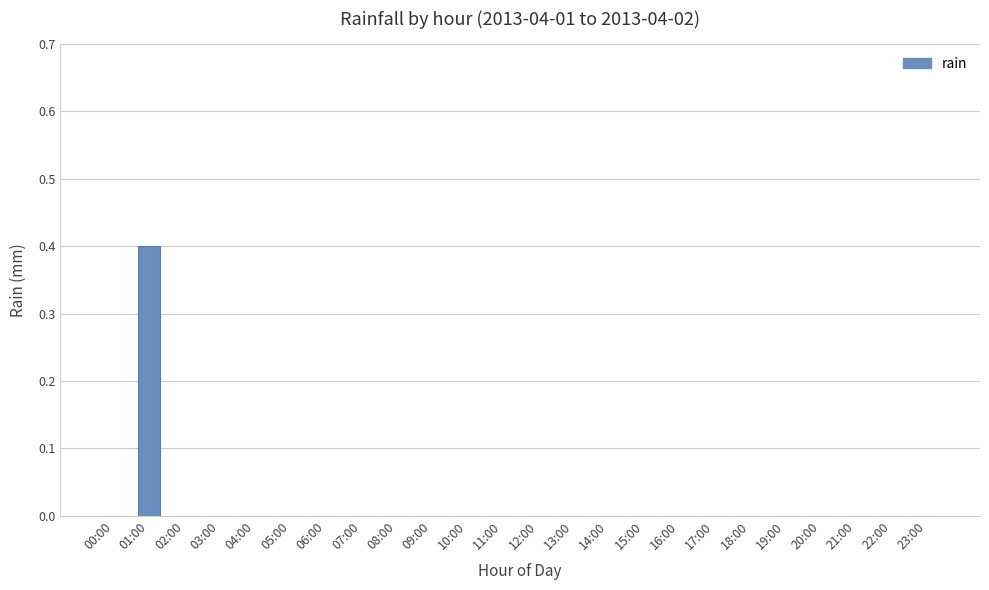

Which has a higher value, 08:00 or 01:00?

01:00